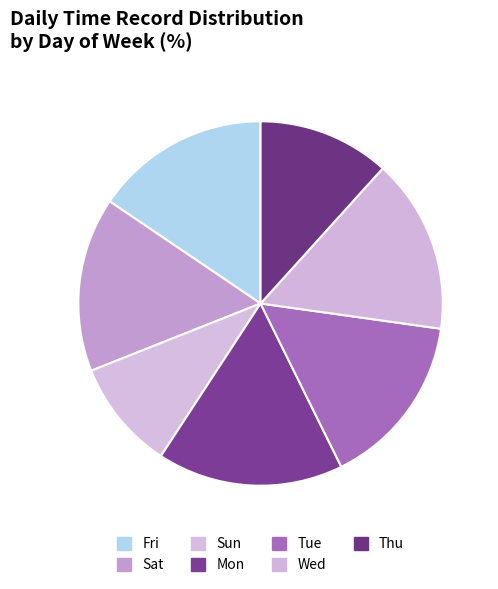

Is the sum of Mon and Wed greater than half?

No